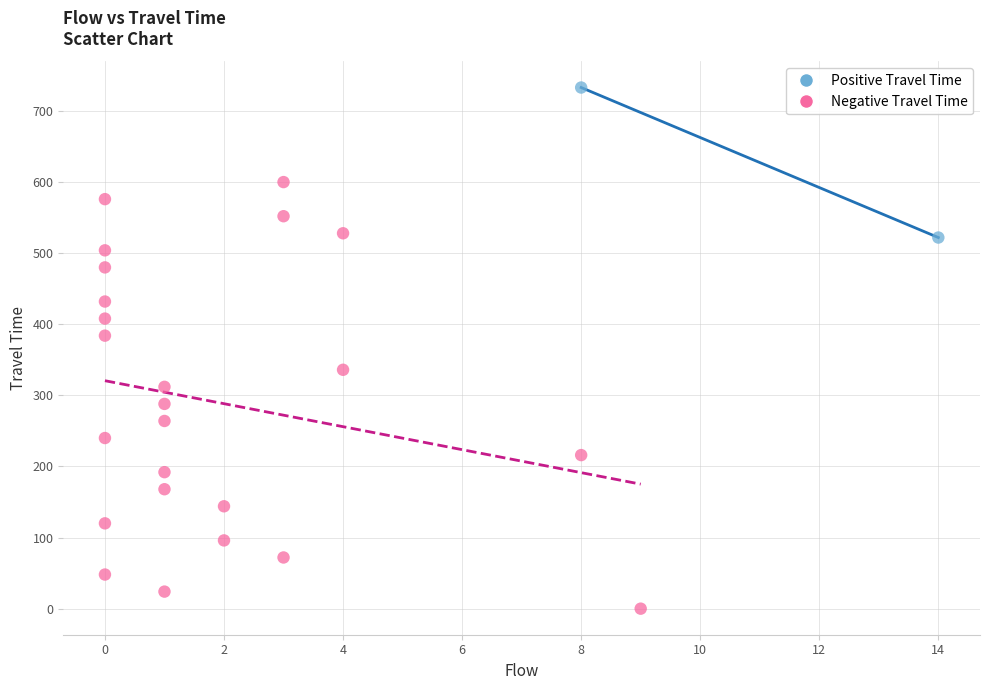

Which series reaches the maximum Y coordinate?

Positive Travel Time